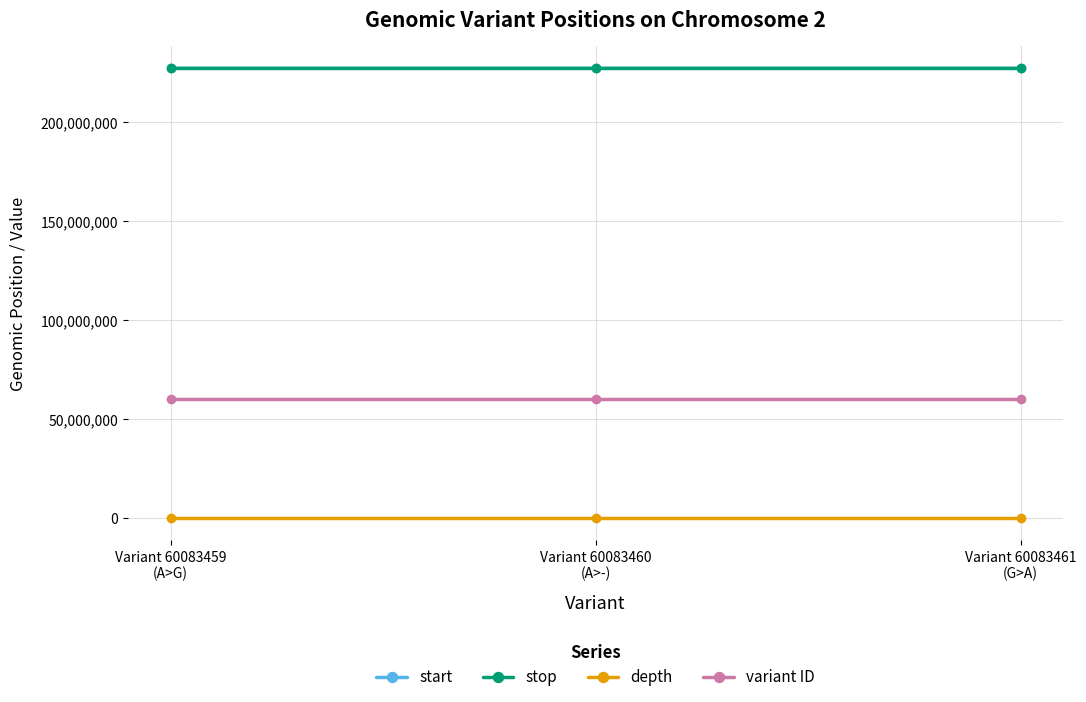

At how many categories does at least one series exceed 171812999?

3